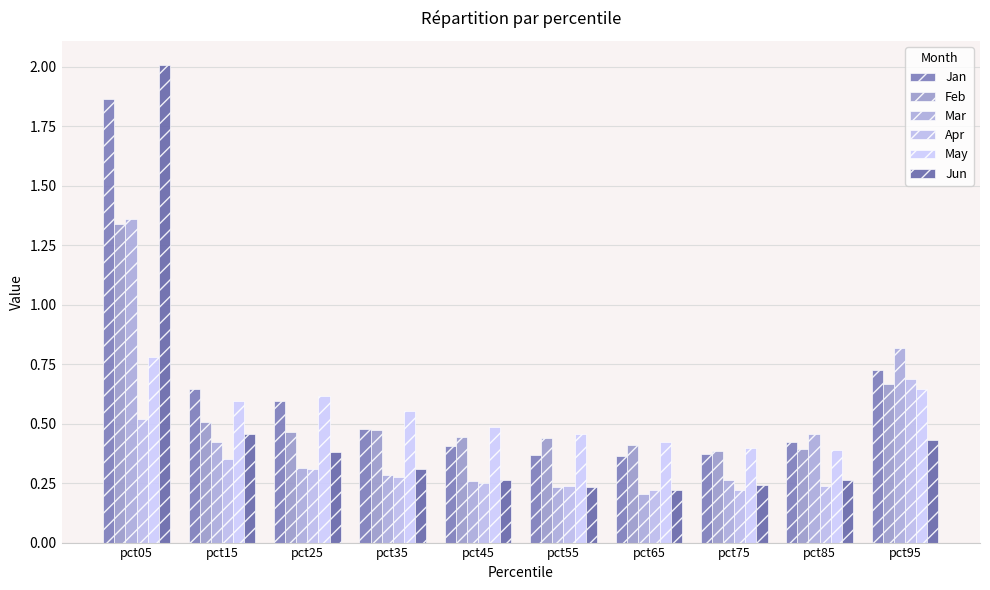

The value of Feb at pct05 is 1.3. True or false?

True